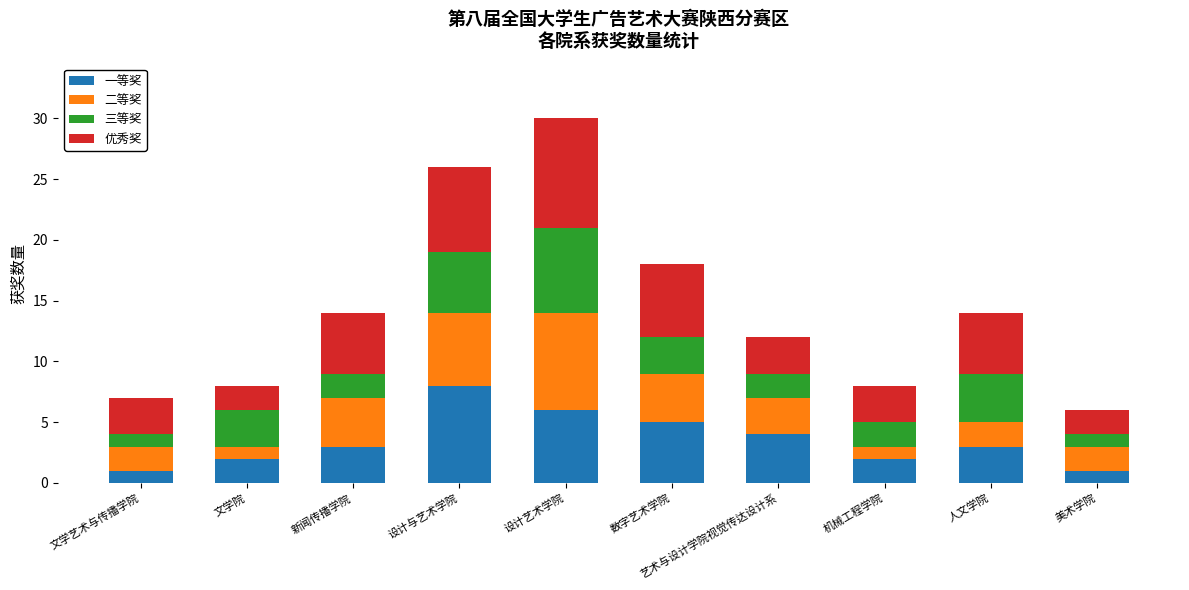

What is the average value of the 一等奖 series?

4